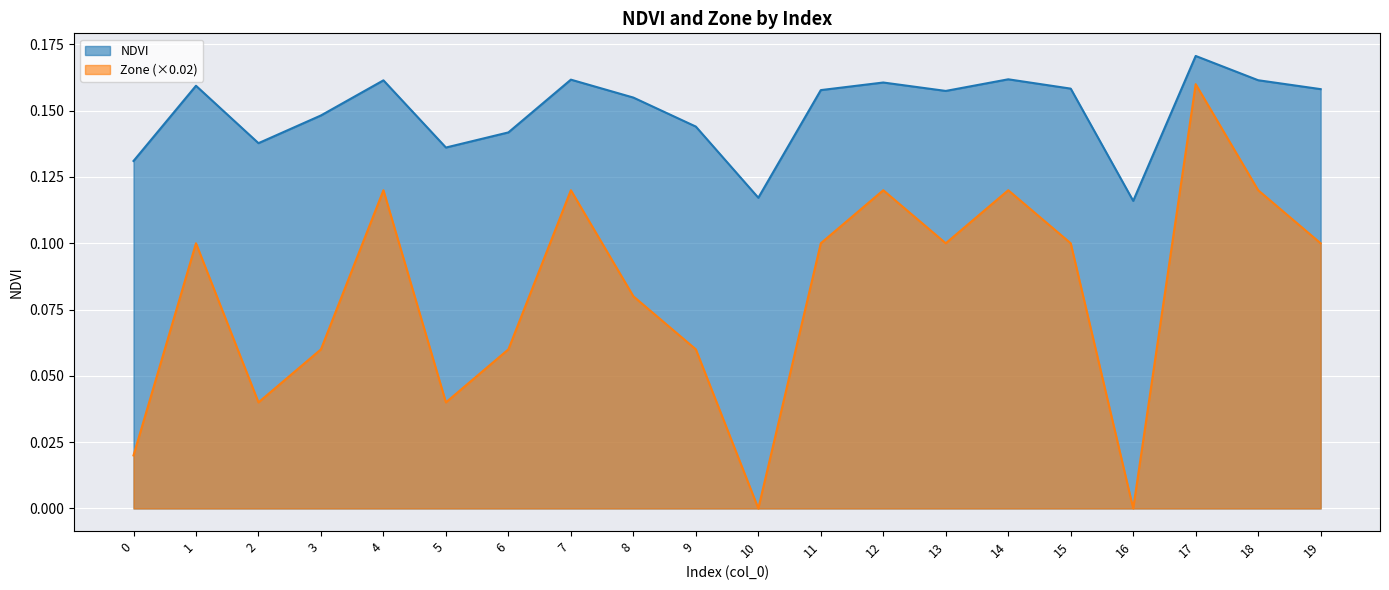

The value of Zone at 13 is 0.1. True or false?

True